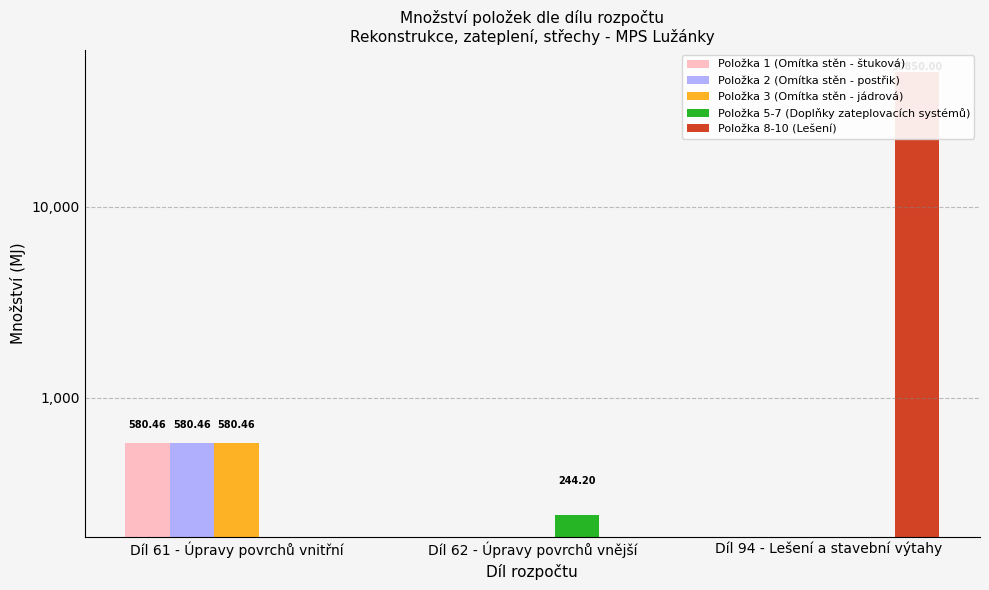

What position from the left is Díl 62 - Úpravy povrchů vnější?

2